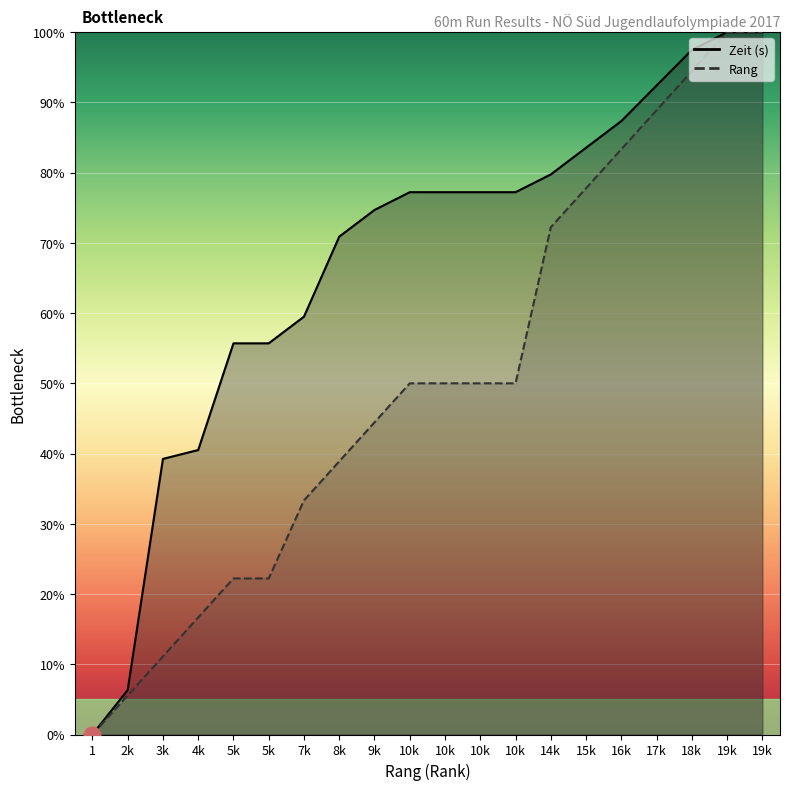

Count the number of data series in this chart.

2